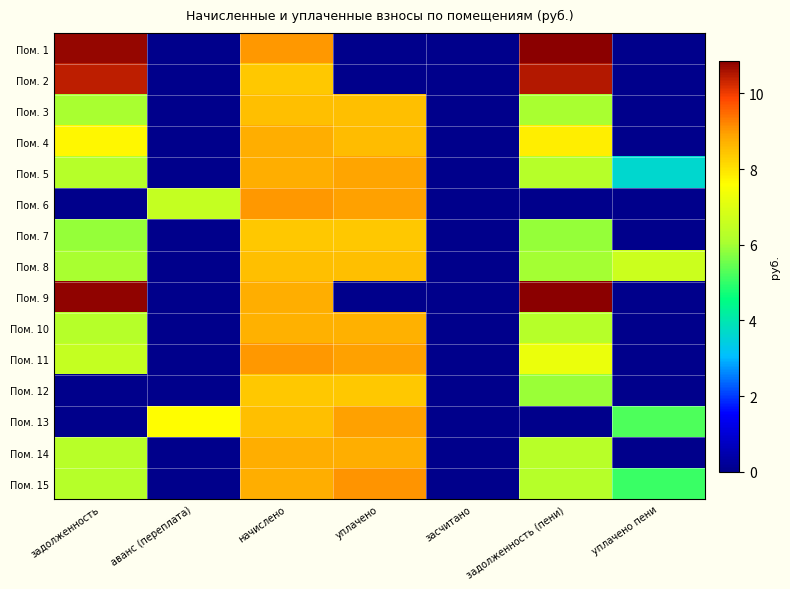

Reading left to right, list all the values displayed in this chart.

Пом. 1: задолженность=10.8	аванс (переплата)=0.0	начислено=9.0	уплачено=0.0	засчитано=0.0	задолженность (пени)=10.8	уплачено пени=0.0
Пом. 2: задолженность=10.4	аванс (переплата)=0.0	начислено=8.4	уплачено=0.0	засчитано=0.0	задолженность (пени)=10.5	уплачено пени=0.0
Пом. 3: задолженность=6.0	аванс (переплата)=0.0	начислено=8.5	уплачено=8.5	засчитано=0.0	задолженность (пени)=6.0	уплачено пени=0.0
Пом. 4: задолженность=7.7	аванс (переплата)=0.0	начислено=8.8	уплачено=8.5	засчитано=0.0	задолженность (пени)=7.9	уплачено пени=0.0
Пом. 5: задолженность=6.3	аванс (переплата)=0.0	начислено=8.8	уплачено=8.9	засчитано=0.0	задолженность (пени)=6.3	уплачено пени=3.6
Пом. 6: задолженность=0.0	аванс (переплата)=6.5	начислено=9.0	уплачено=8.9	засчитано=0.0	задолженность (пени)=0.0	уплачено пени=0.0
Пом. 7: задолженность=5.9	аванс (переплата)=0.0	начислено=8.4	уплачено=8.4	засчитано=0.0	задолженность (пени)=5.9	уплачено пени=0.0
Пом. 8: задолженность=6.0	аванс (переплата)=0.0	начислено=8.5	уплачено=8.5	засчитано=0.0	задолженность (пени)=6.0	уплачено пени=6.7
Пом. 9: задолженность=10.8	аванс (переплата)=0.0	начислено=8.8	уплачено=0.0	засчитано=0.0	задолженность (пени)=10.9	уплачено пени=0.0
Пом. 10: задолженность=6.3	аванс (переплата)=0.0	начислено=8.7	уплачено=8.7	засчитано=0.0	задолженность (пени)=6.3	уплачено пени=0.0
Пом. 11: задолженность=6.5	аванс (переплата)=0.0	начислено=9.0	уплачено=8.9	засчитано=0.0	задолженность (пени)=7.2	уплачено пени=0.0
Пом. 12: задолженность=0.0	аванс (переплата)=0.0	начислено=8.4	уплачено=8.4	засчитано=0.0	задолженность (пени)=5.9	уплачено пени=0.0
Пом. 13: задолженность=0.0	аванс (переплата)=7.6	начислено=8.5	уплачено=8.9	засчитано=0.0	задолженность (пени)=0.0	уплачено пени=5.3
Пом. 14: задолженность=6.3	аванс (переплата)=0.0	начислено=8.8	уплачено=8.8	засчитано=0.0	задолженность (пени)=6.3	уплачено пени=0.0
Пом. 15: задолженность=6.3	аванс (переплата)=0.0	начислено=8.8	уплачено=9.1	засчитано=0.0	задолженность (пени)=6.3	уплачено пени=5.1